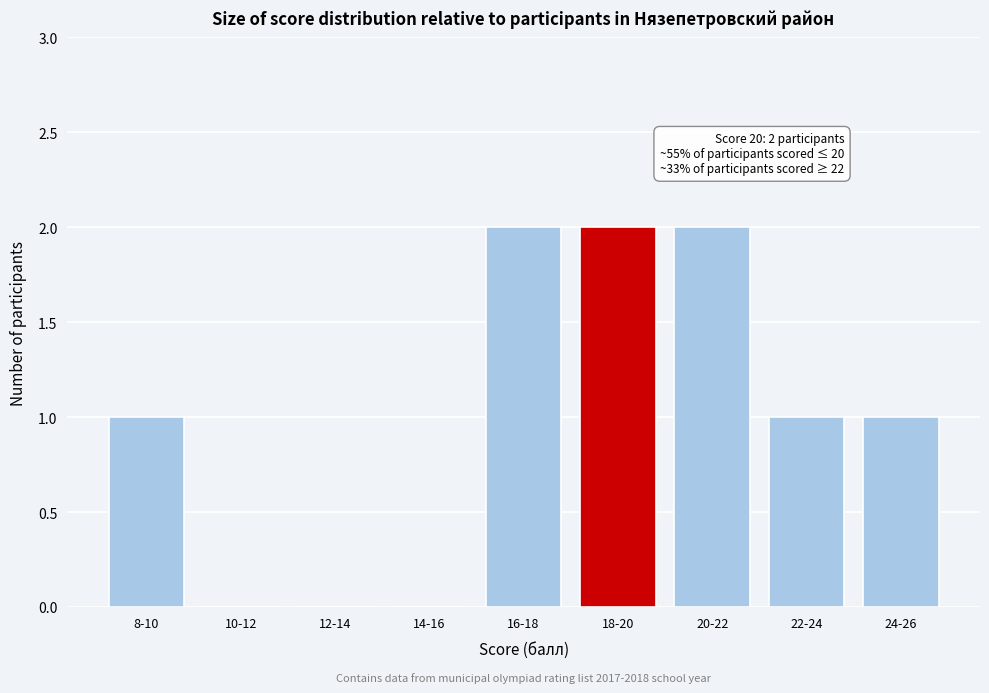

Reading right to left, extract all data points from this chart.

24-26=1	22-24=1	20-22=2	18-20=2	16-18=2	14-16=0	12-14=0	10-12=0	8-10=1